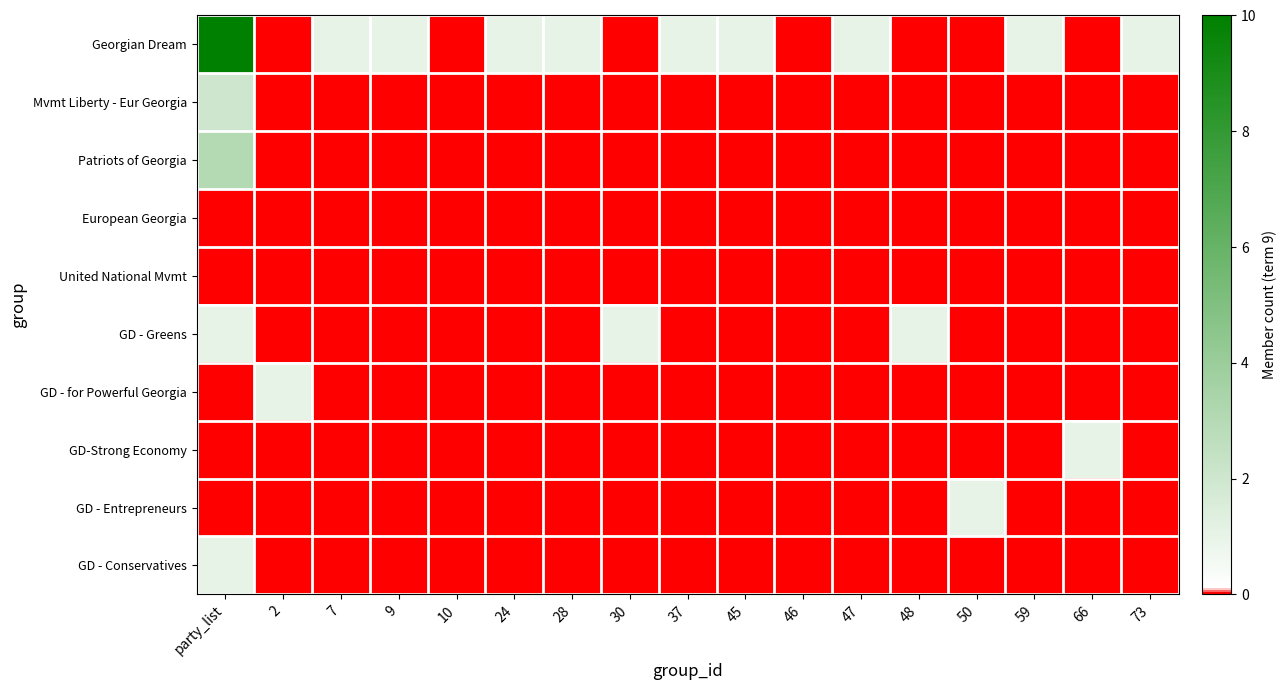

Between 50 and 46, which is larger?

50